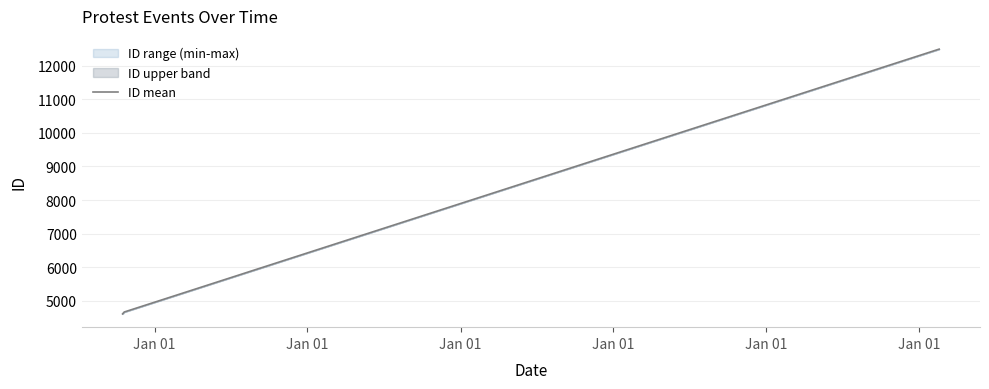

Is this an area chart (filled region under the line)?

No